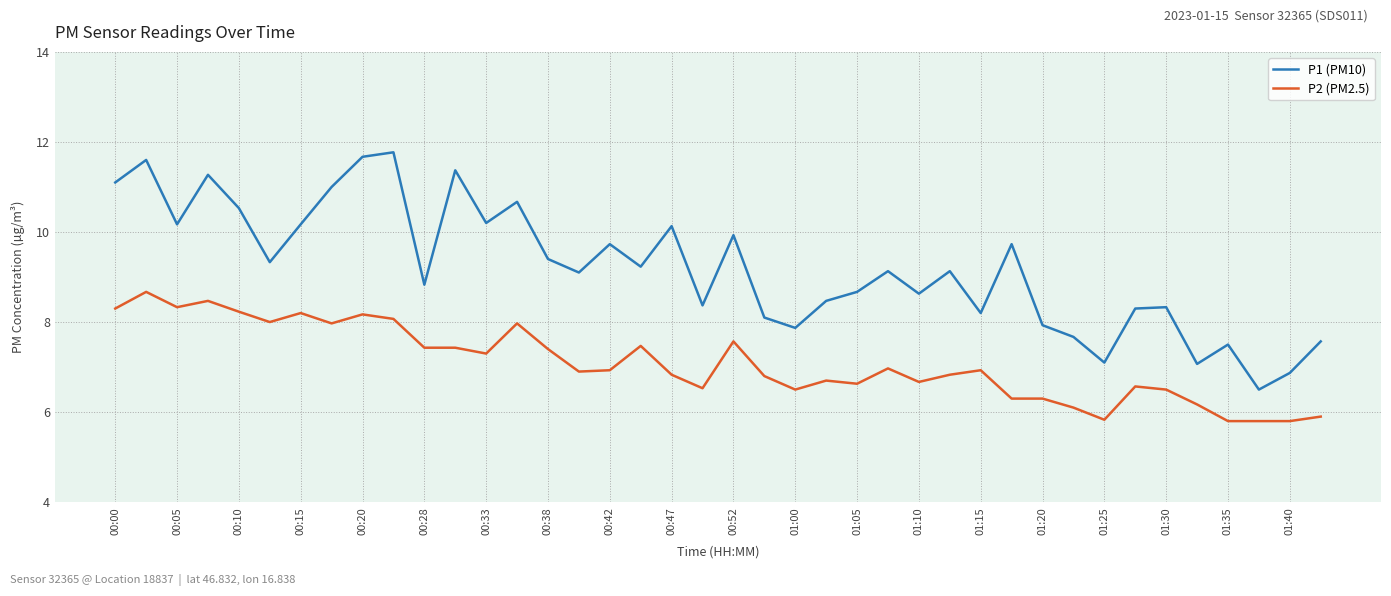

What is the difference between the maximum and minimum values in the P2 (PM2.5) series?

2.9